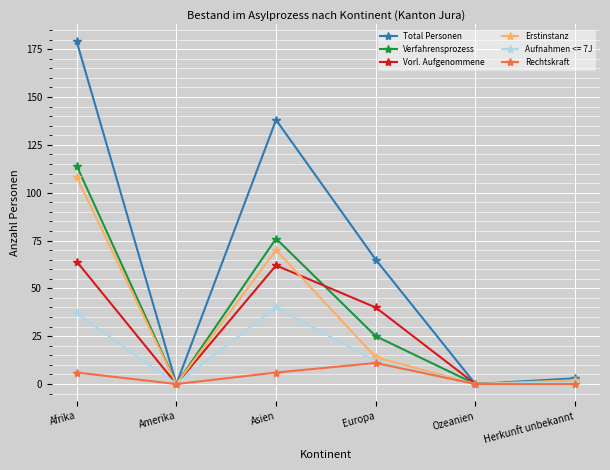

Where is Vorl. Aufgenommene nearest to the value 32?

Europa